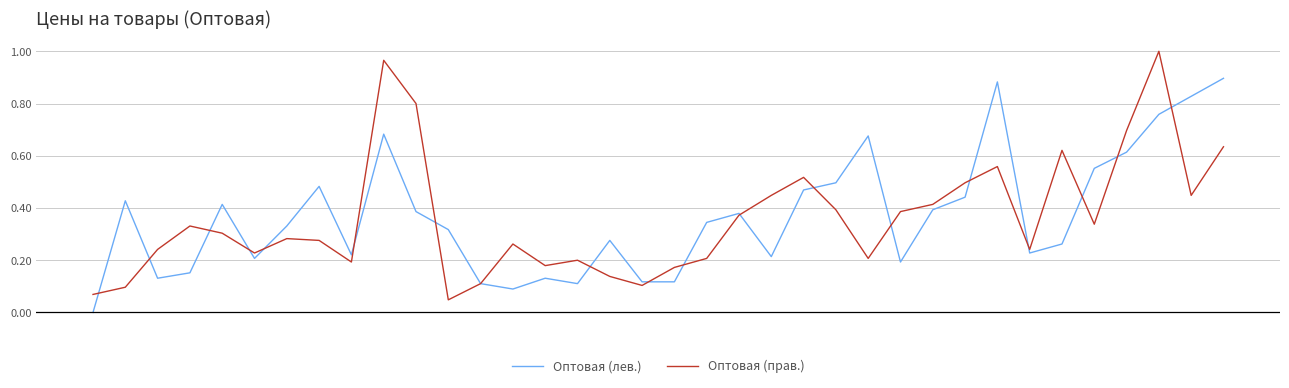

List the series in order of their peak value, highest first.

Оптовая (прав.), Оптовая (лев.)